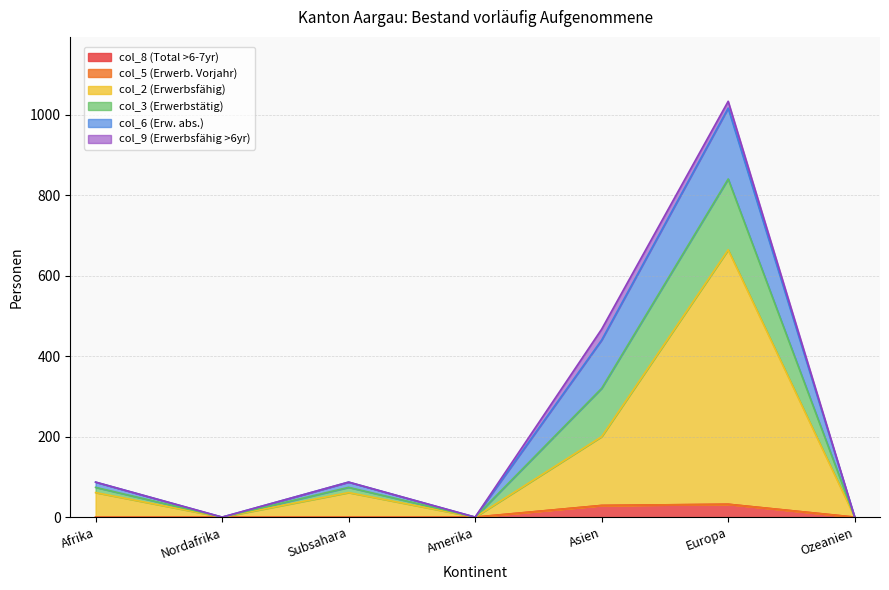

At which label is col_2 (Erwerbsfähig) closest to 332?

Asien